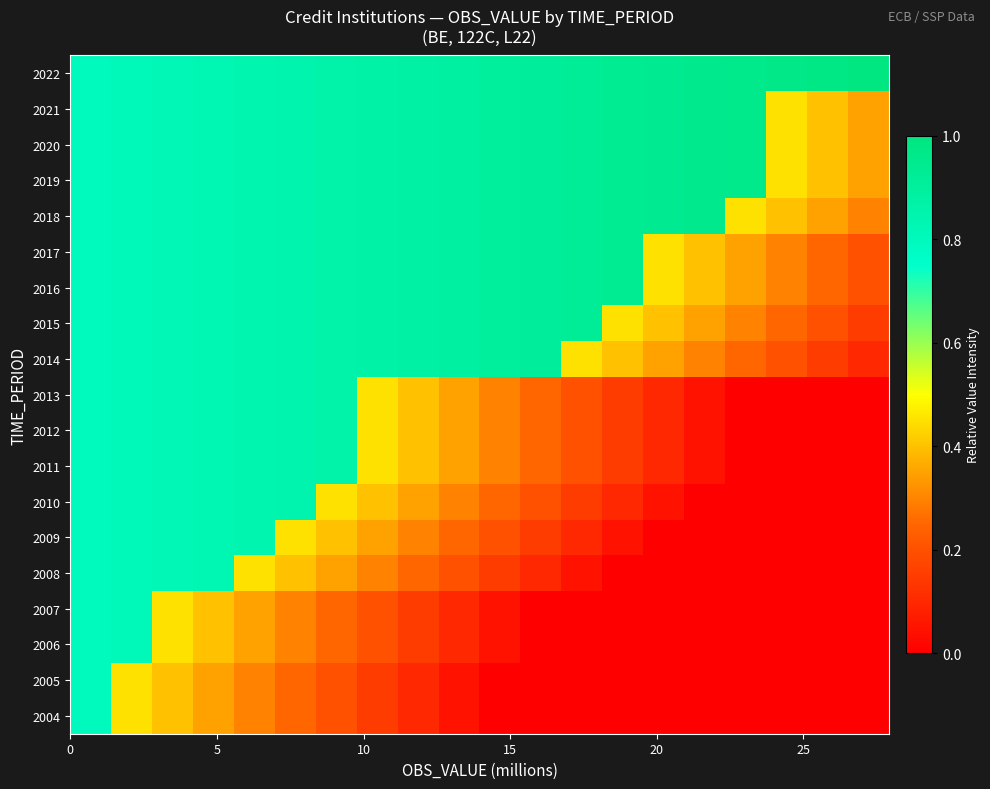

How many data points does each series have?

20